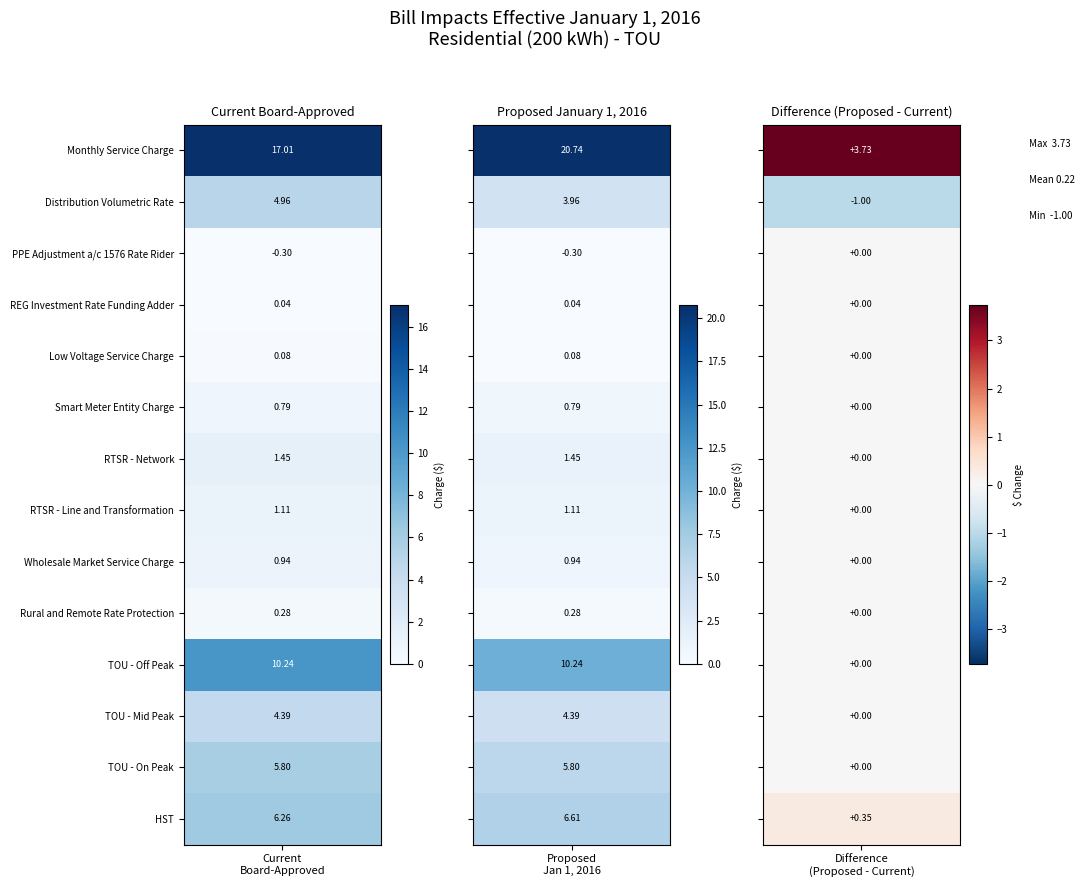

What is the approximate value of RTSR - Network at Current Board-Approved?

1.4